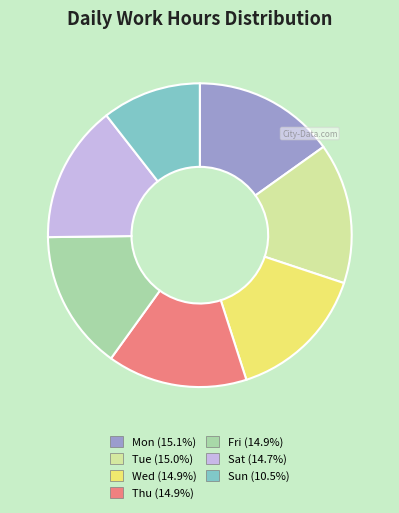

Does Thu represent more than half of the total?

No